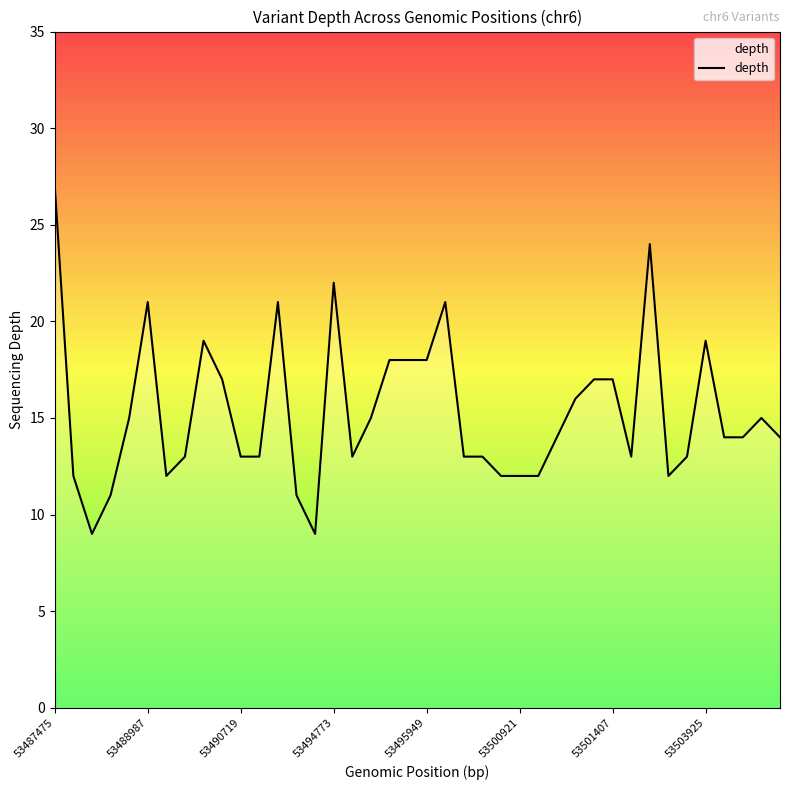

True or false: there are more than 0 points higher than both neighbors.

True